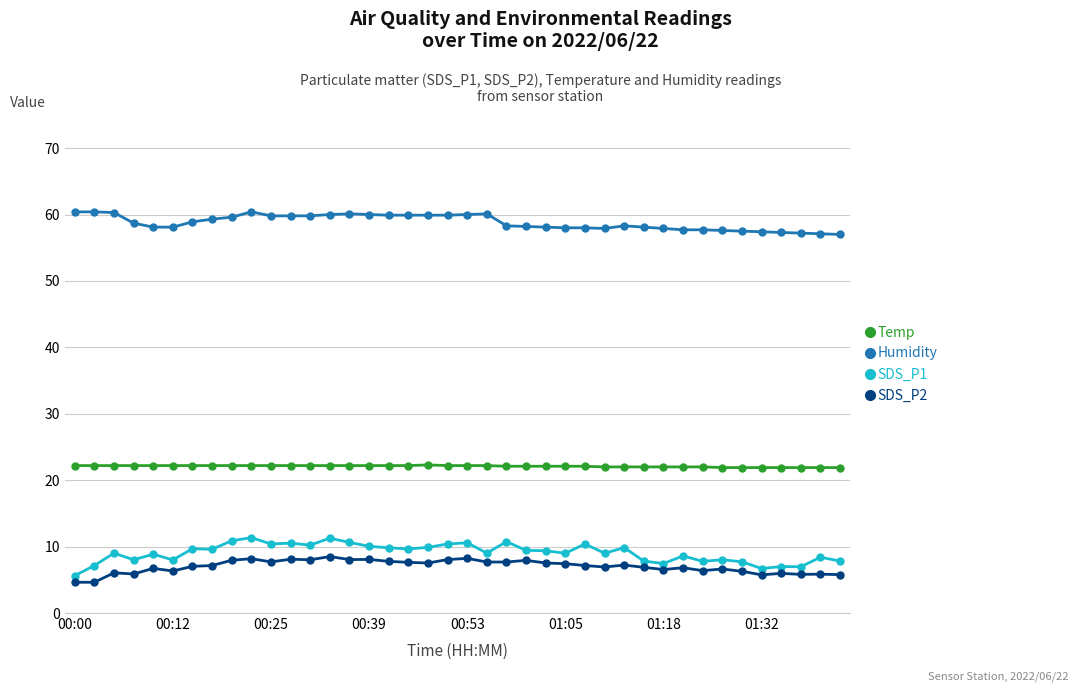

What is the difference between the maximum and second lowest values in the Humidity series?

3.3